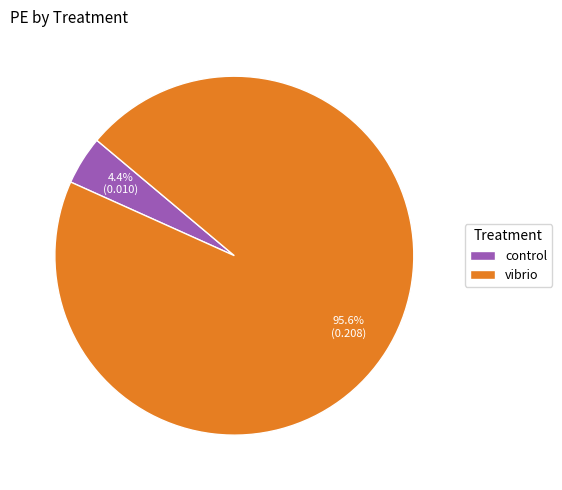

To the nearest percent, what percentage of the pie is vibrio?

96%